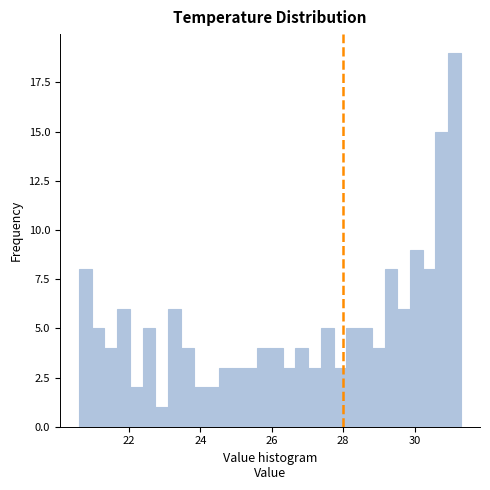

Around what value on the x-axis is the tallest bar? Give the approximate position of its centre, as read against the axis.

31.2